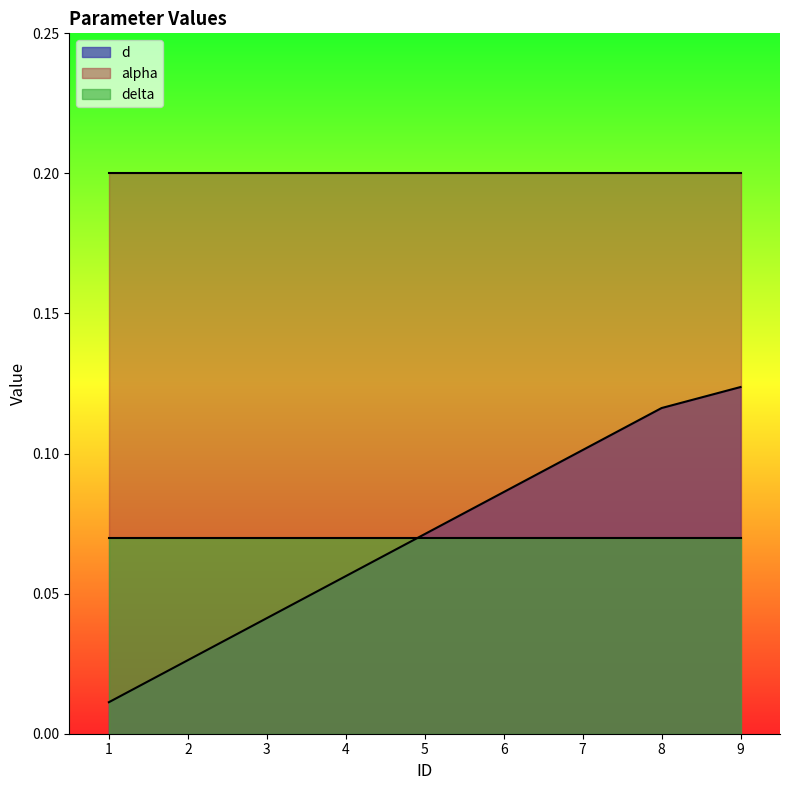

Is it true that d equals 0.0 at 2?

True